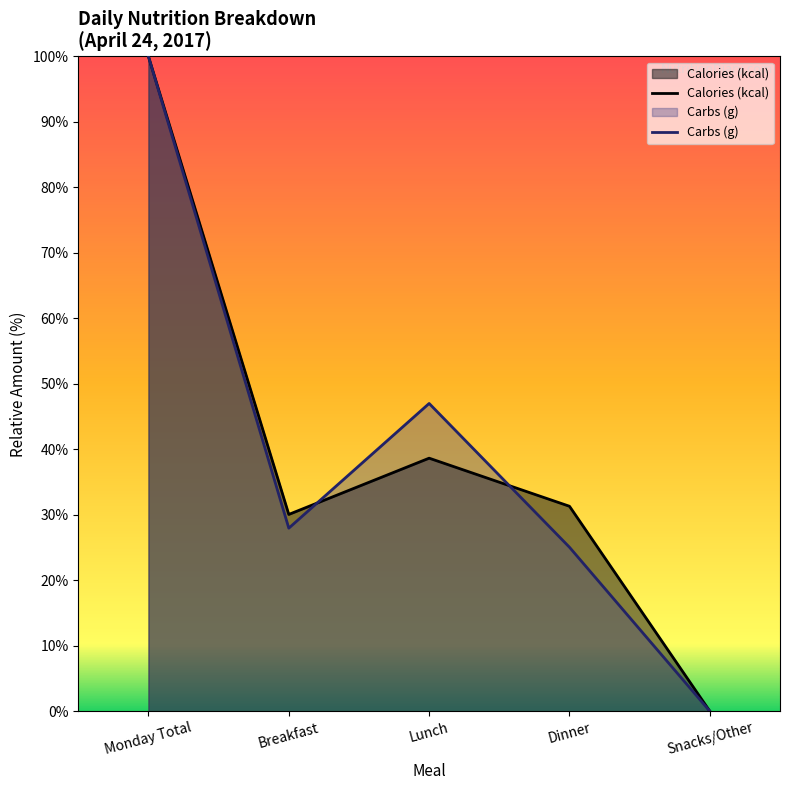

Which series changed the most between Monday Total and Breakfast?

Carbs (g)